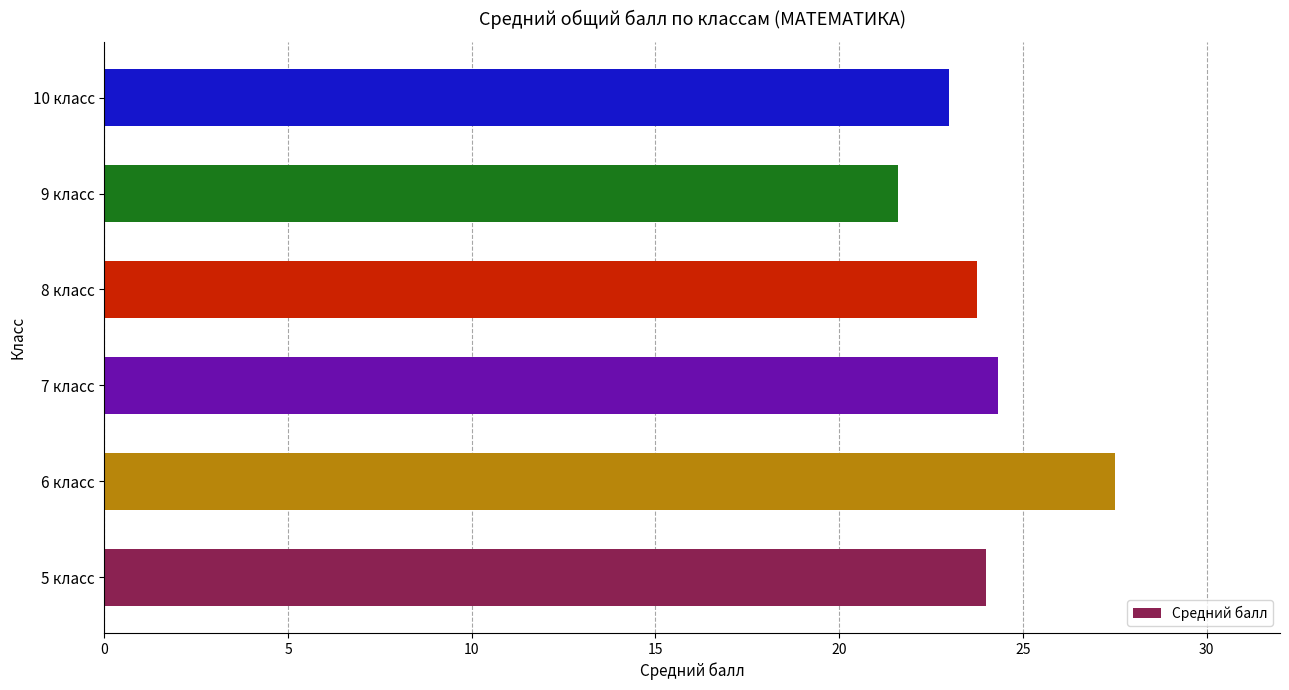

What is the ratio of the value at 6 класс to the value at 10 класс?

1.2